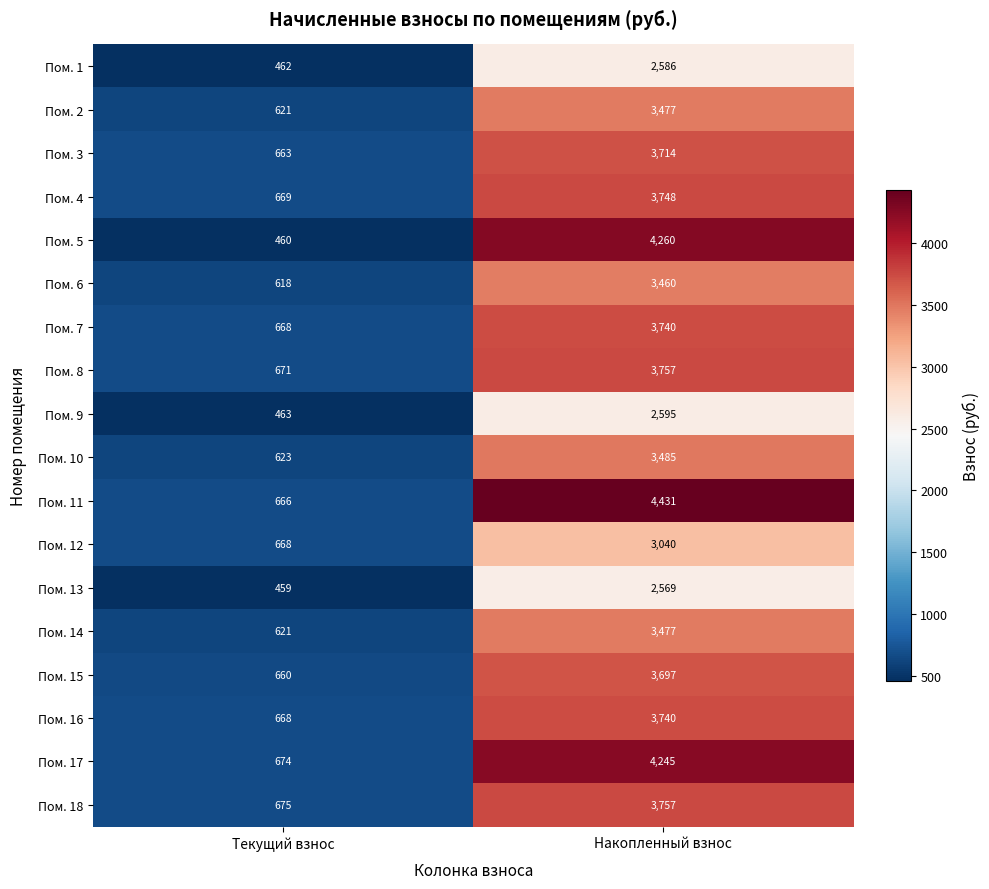

Is it true that Пом. 11 equals 981 at Текущий взнос?

False